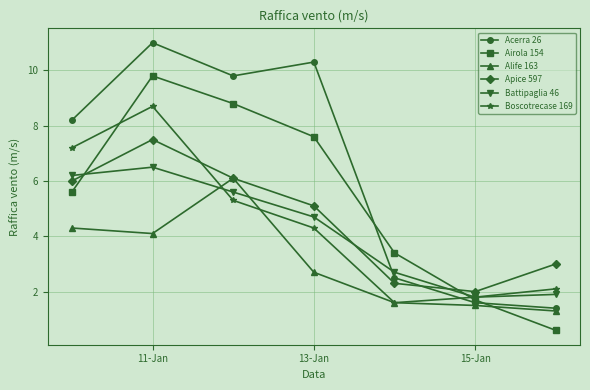

What is the value of the Airola 154 point at the 7th from the left?

0.6